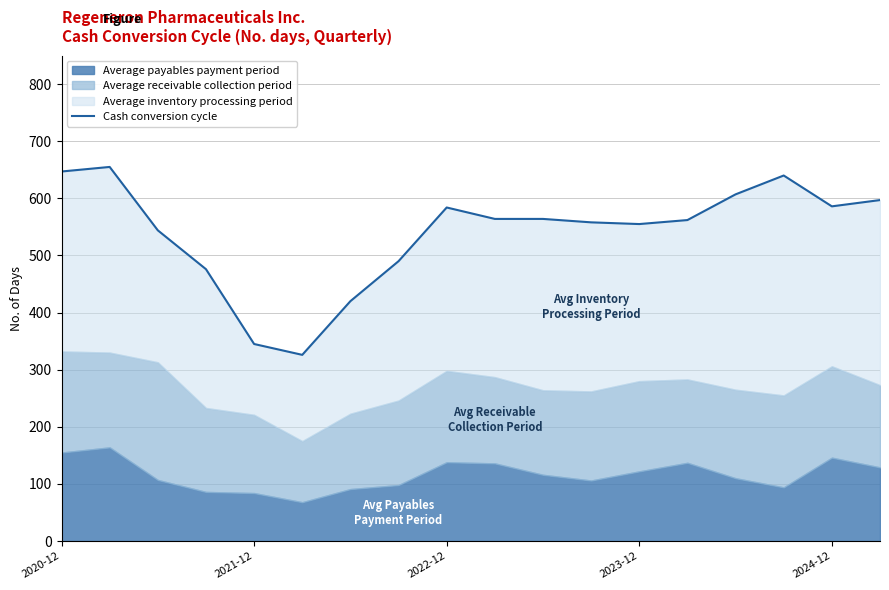

Where does the data first go above 564?

2020-12